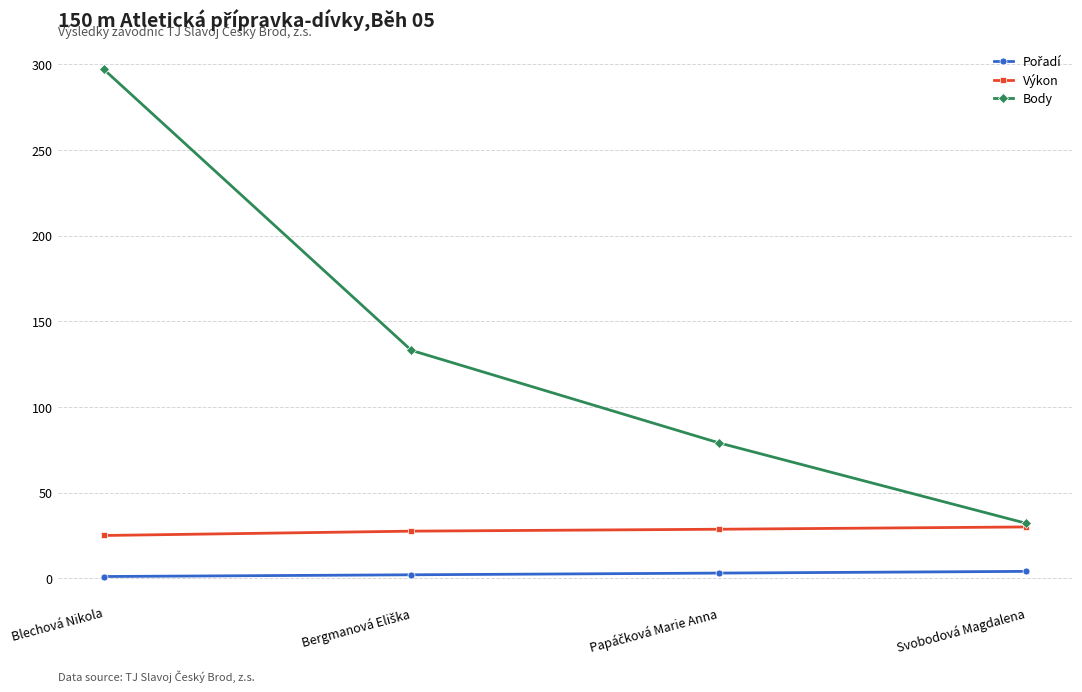

At which category is the sum across all series the highest?

Blechová Nikola